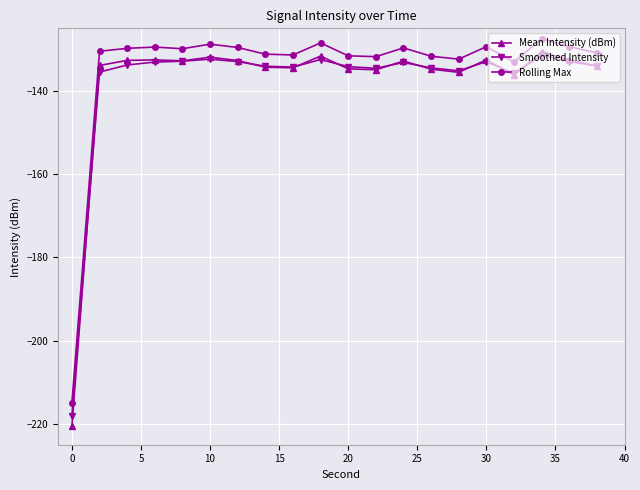

What is the average value of the Smoothed Intensity series?

-137.9